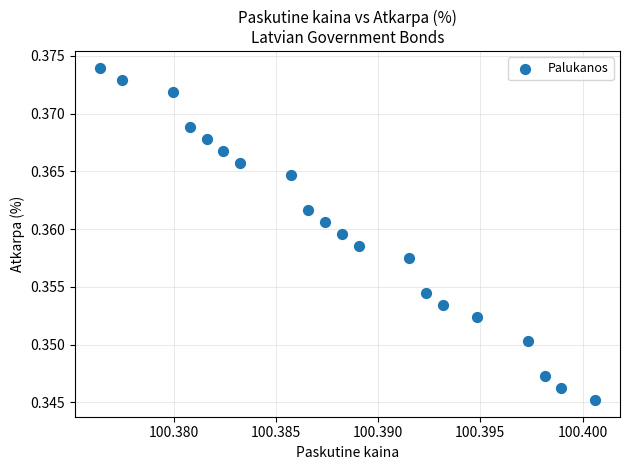

Count the number of points in this scatter plot.

20